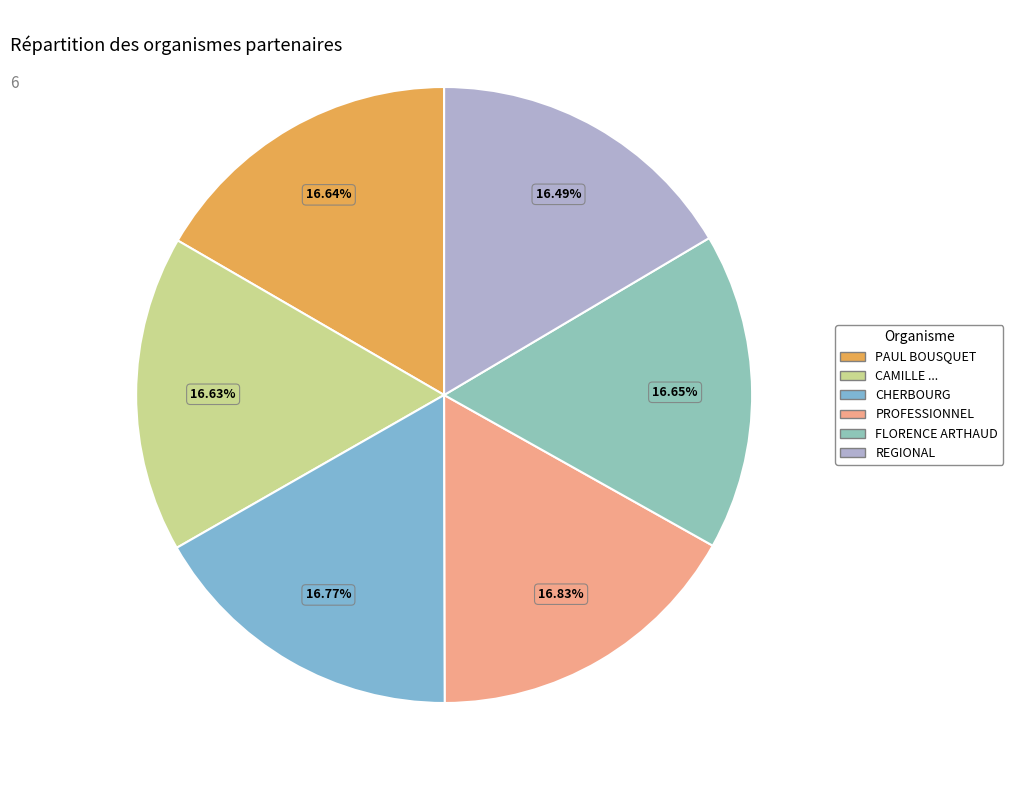

Which slice is the largest?

LYCEE PROFESSIONNEL MARITIME AQUACOLE